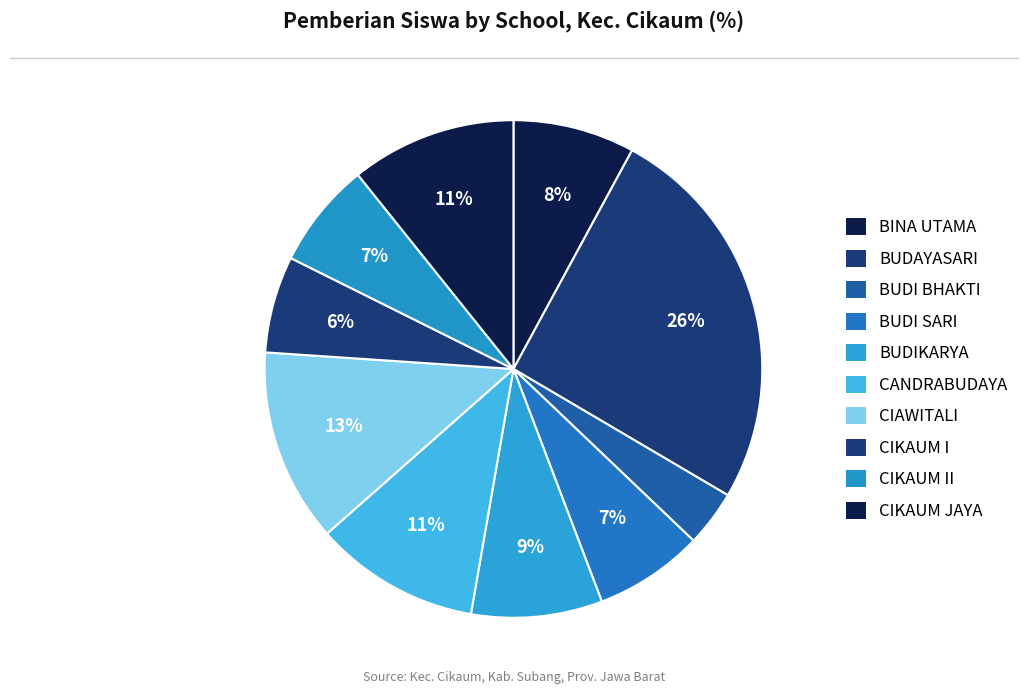

How many segments does this pie chart have?

10